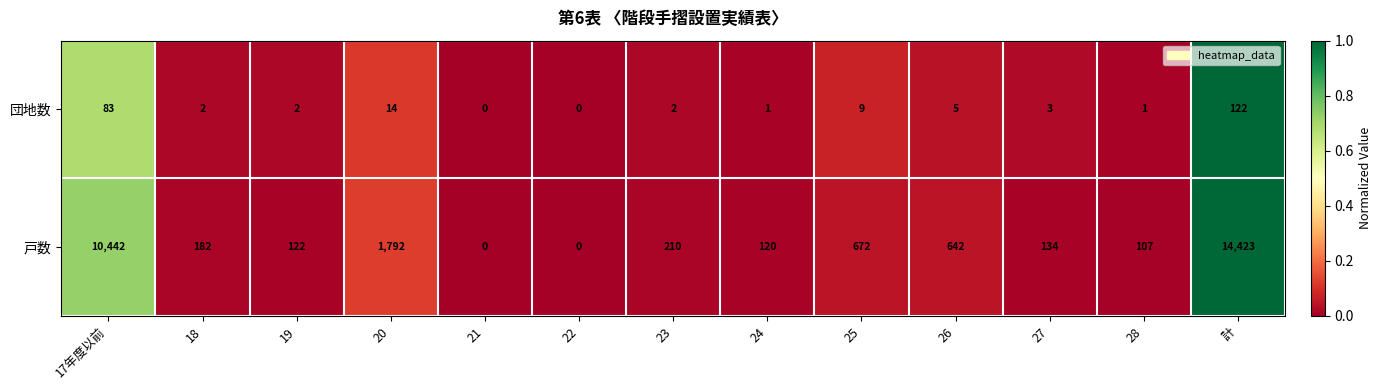

What is the maximum value for 戸数?

14423